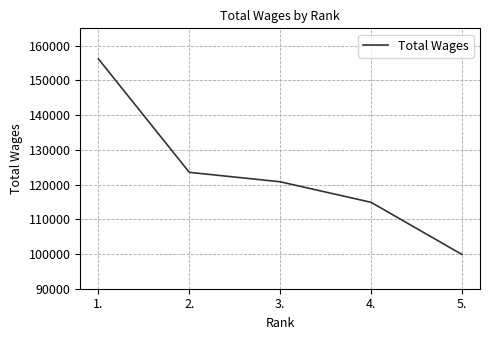

The value at 4. is 114894. True or false?

True